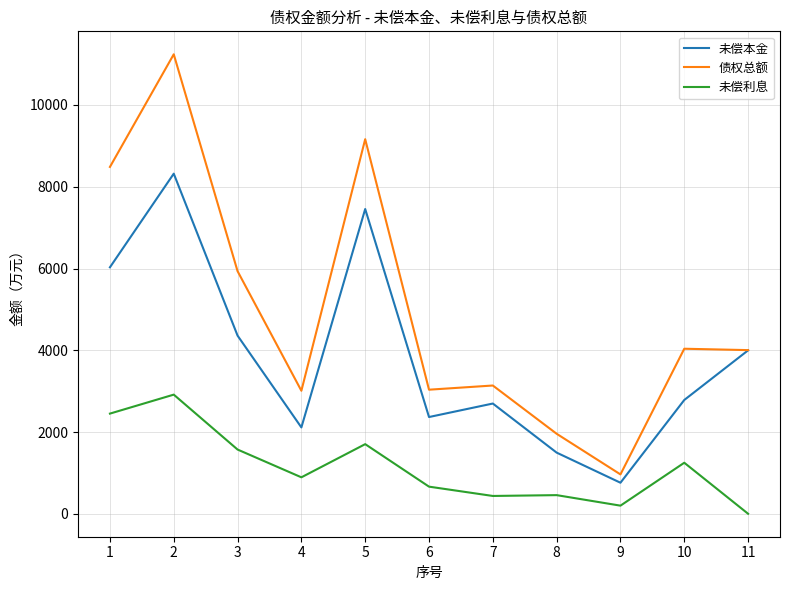

The value of 债权总额 at 3 is 10640.2. True or false?

False